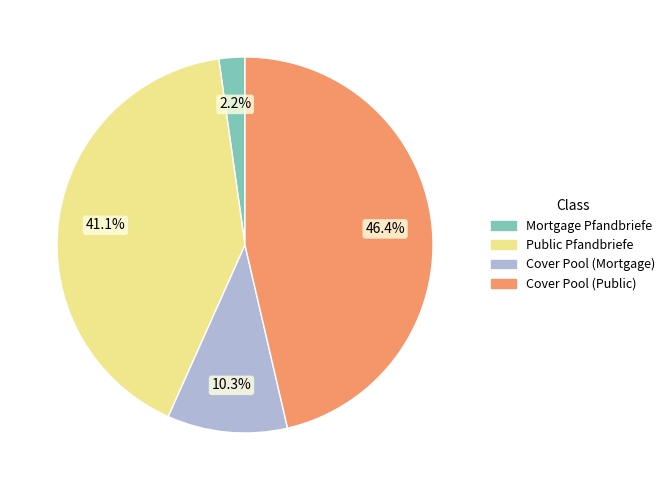

Does Cover Pool (Public) represent more than half of the total?

No